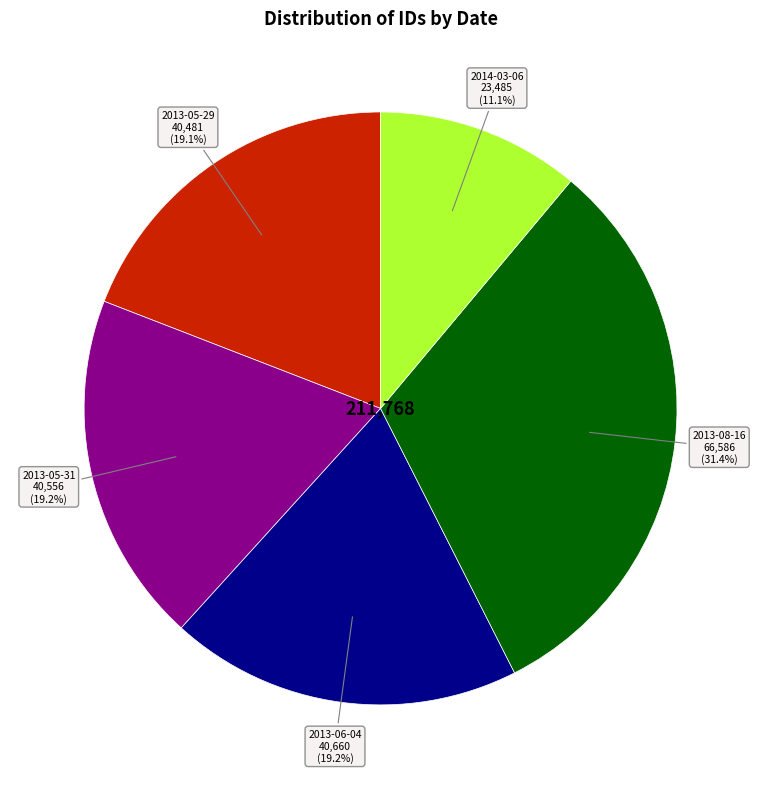

Is there any slice that represents more than half of the pie?

No